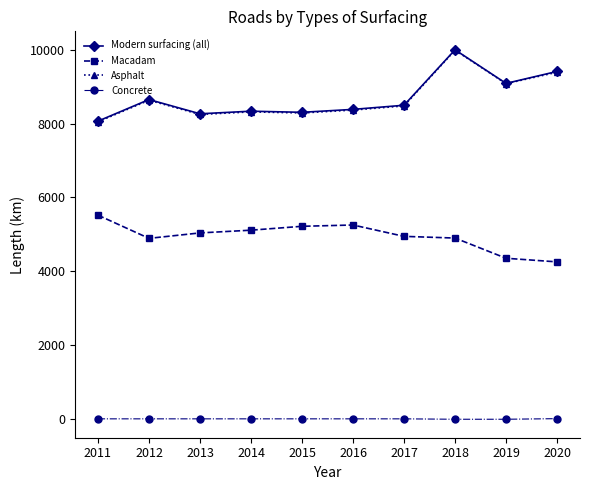

True or false: Macadam and Modern surfacing (all) cross at least once.

False